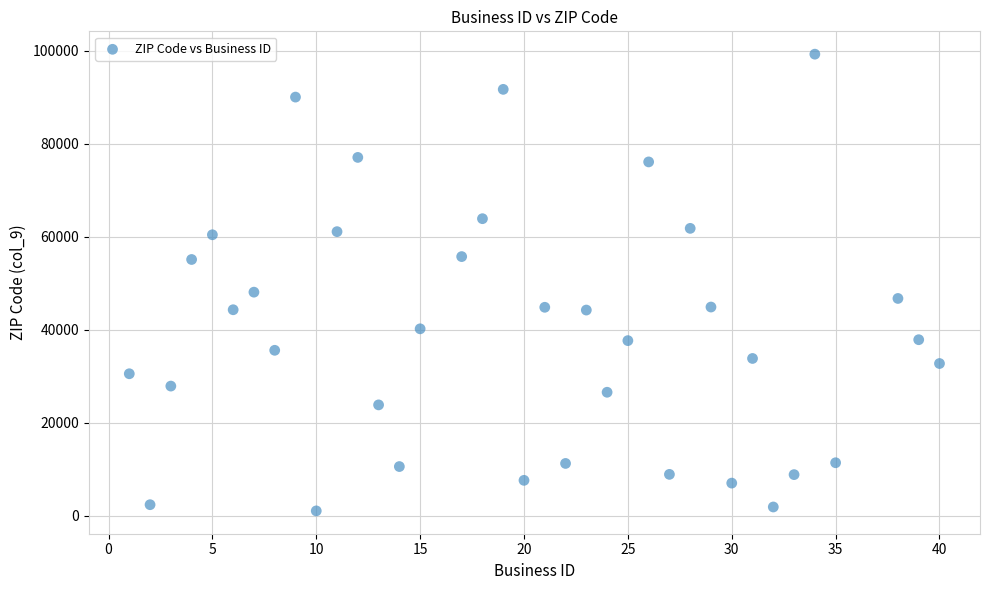

What is the range of X values (max minus min)?

39